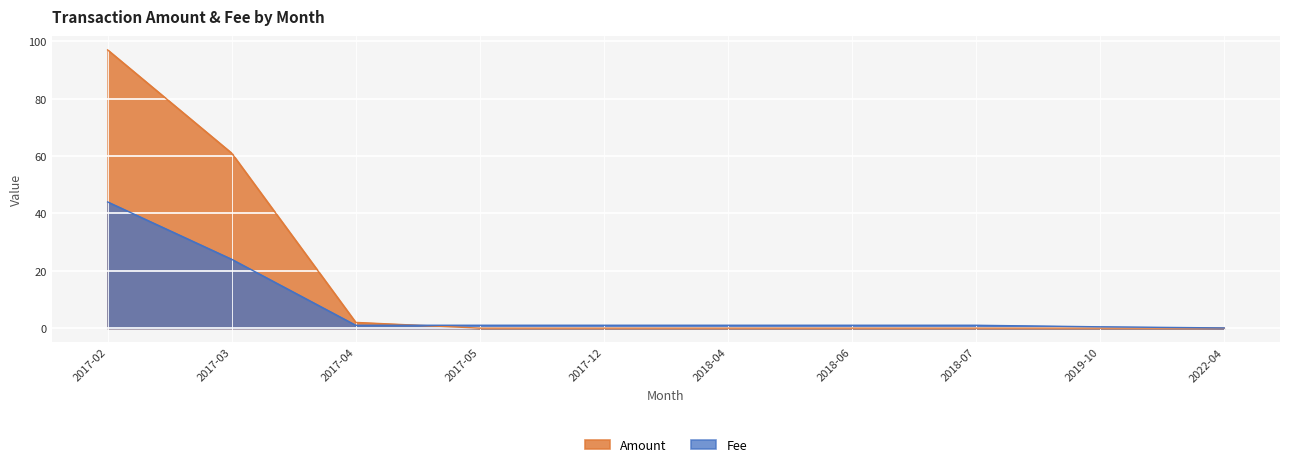

True or false: Fee has more than 1 interior local peaks.

False